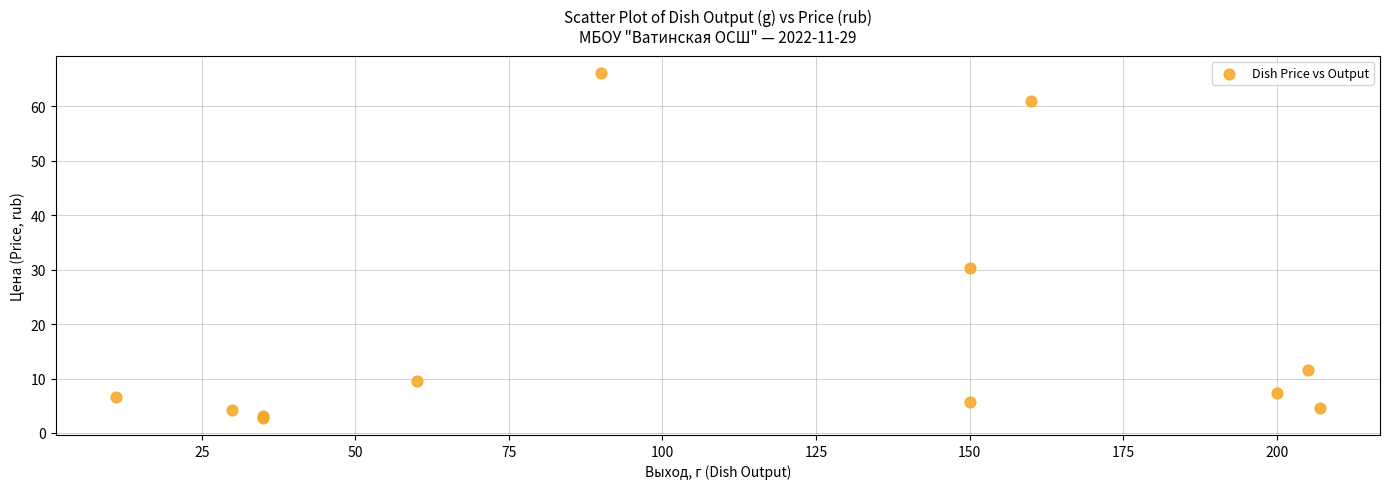

What Y value in the scatter plot is closest to 34?

30.3